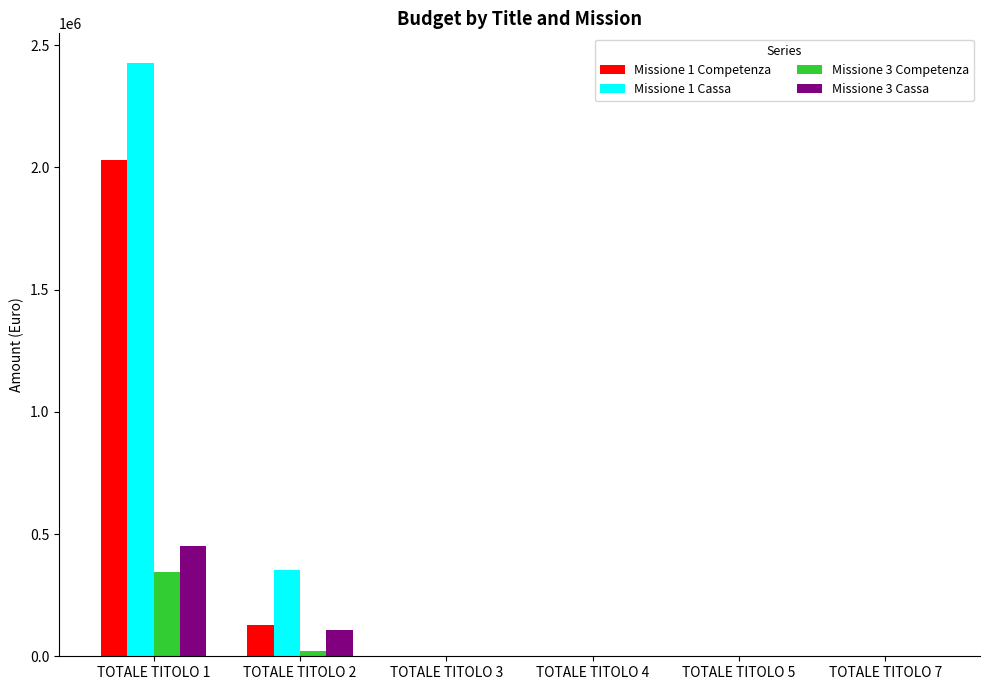

Which series has the largest range (max minus min)?

Missione 1 Cassa